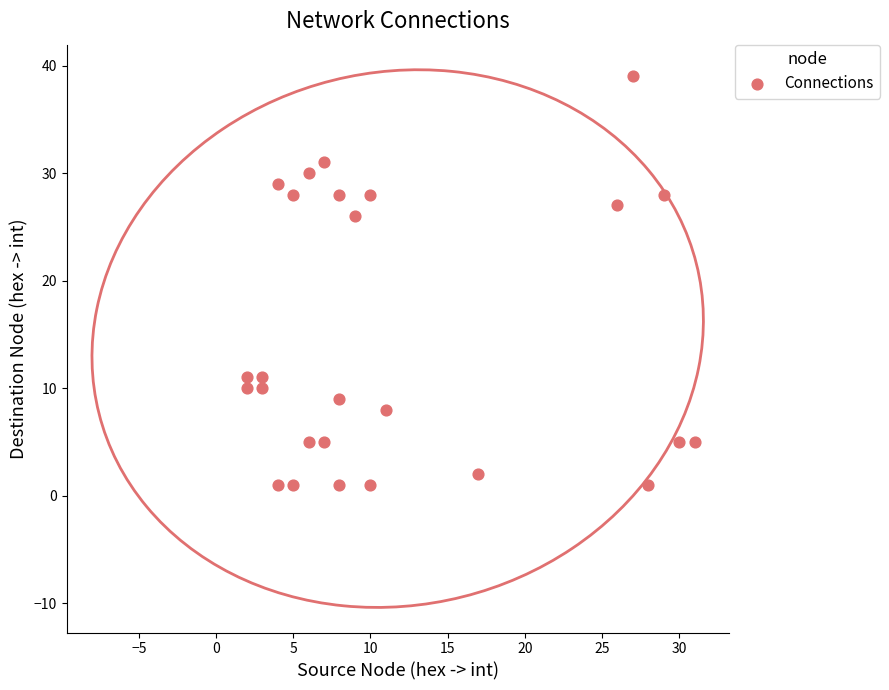

What is the range of X values (max minus min)?

29